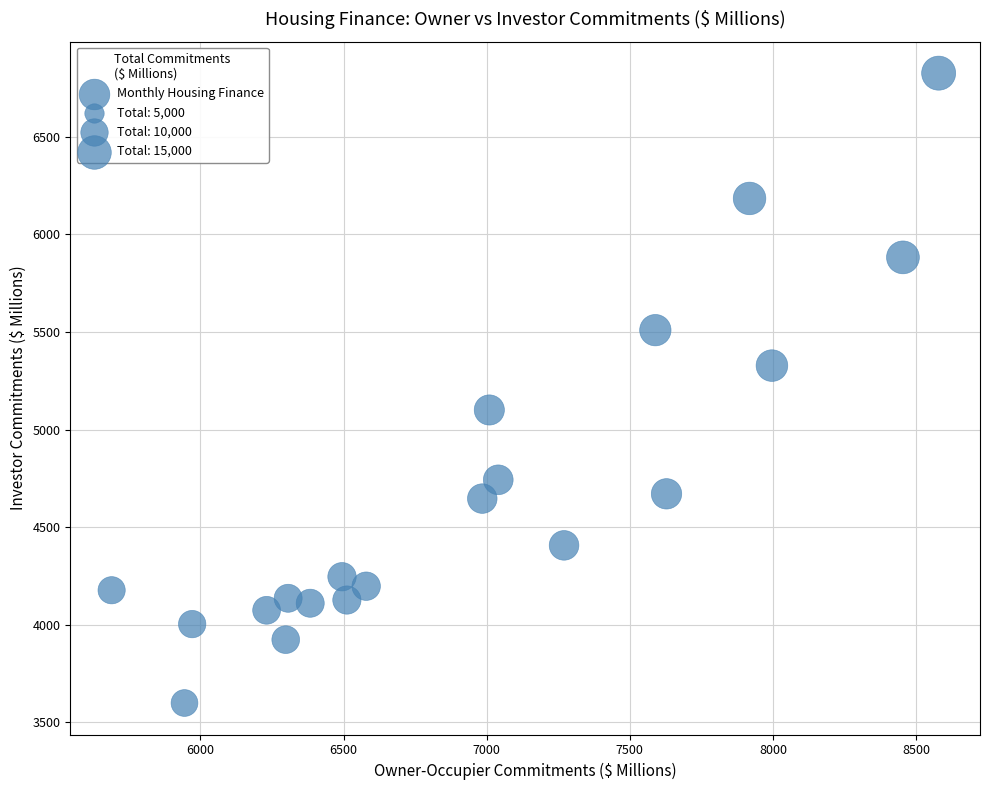

What is the range of Y values (max minus min)?

3226.0